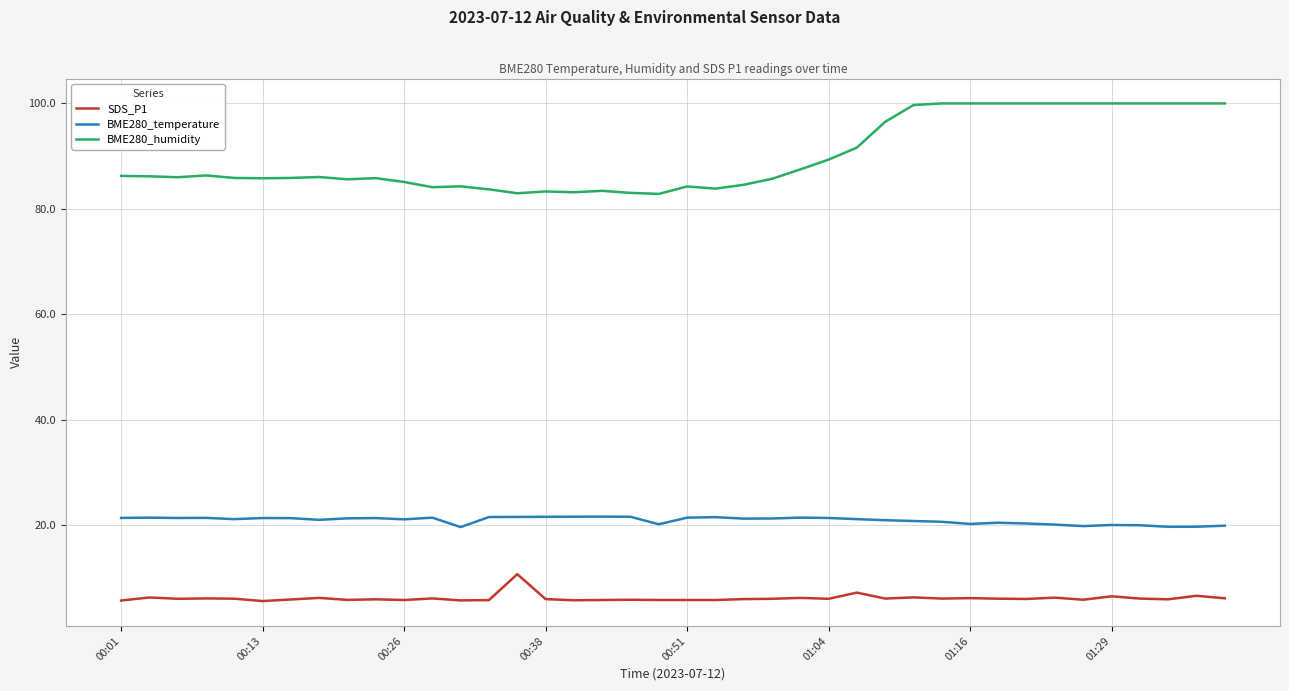

Which series has the largest total across all categories?

BME280_humidity